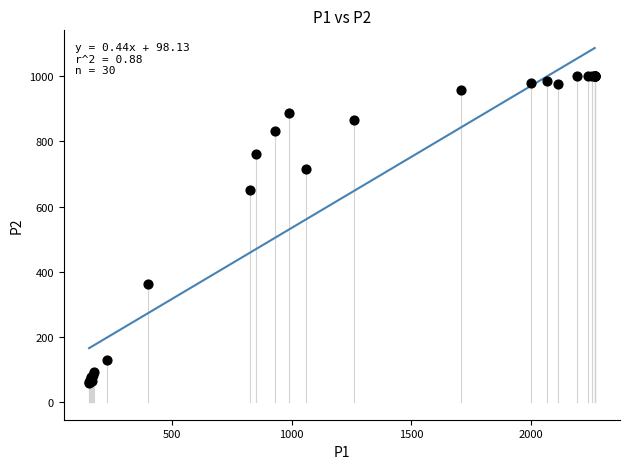

What Y value in the scatter plot is closest to 529?

650.2